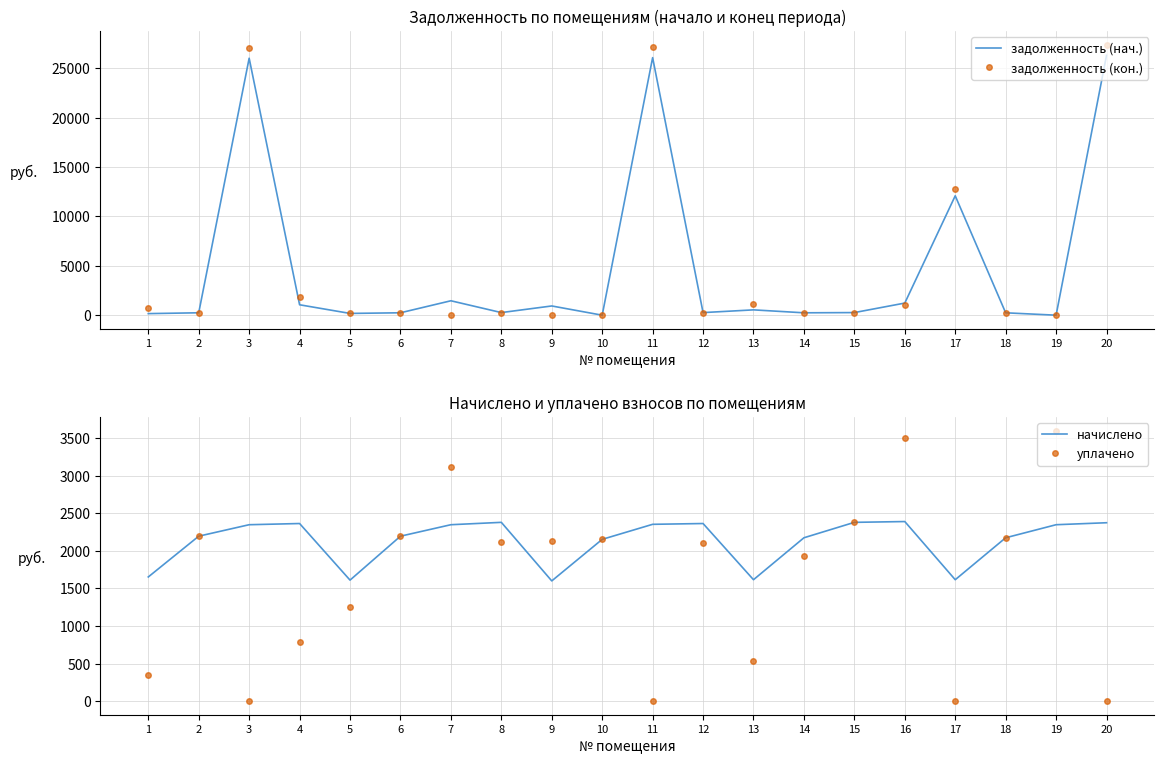

How many values in the задолженность (нач.) series are below 264?

9